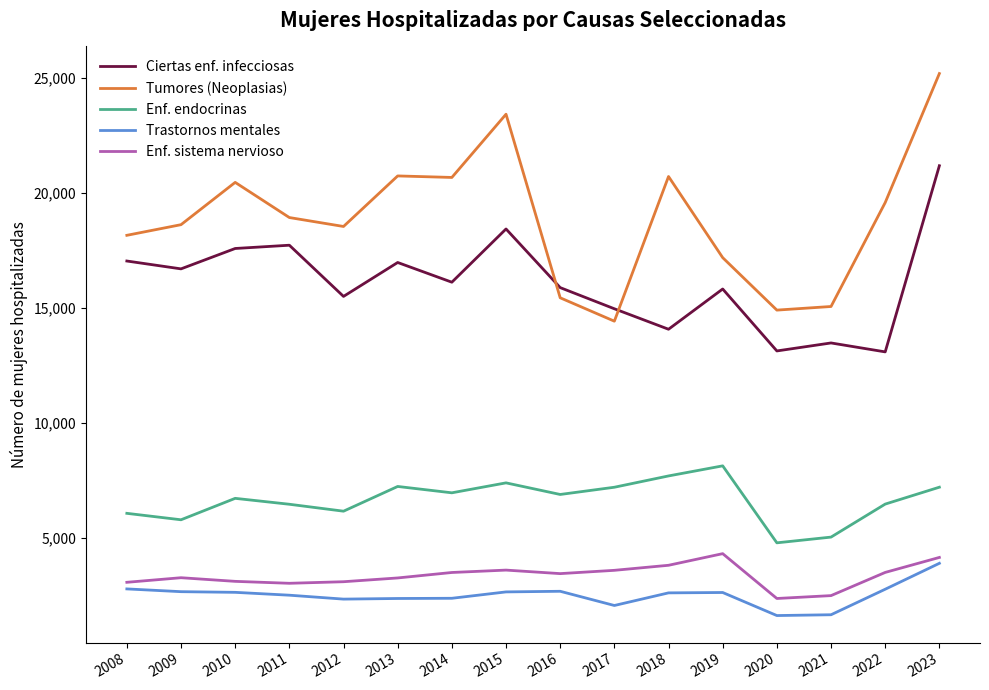

How many lines are shown in the chart?

5